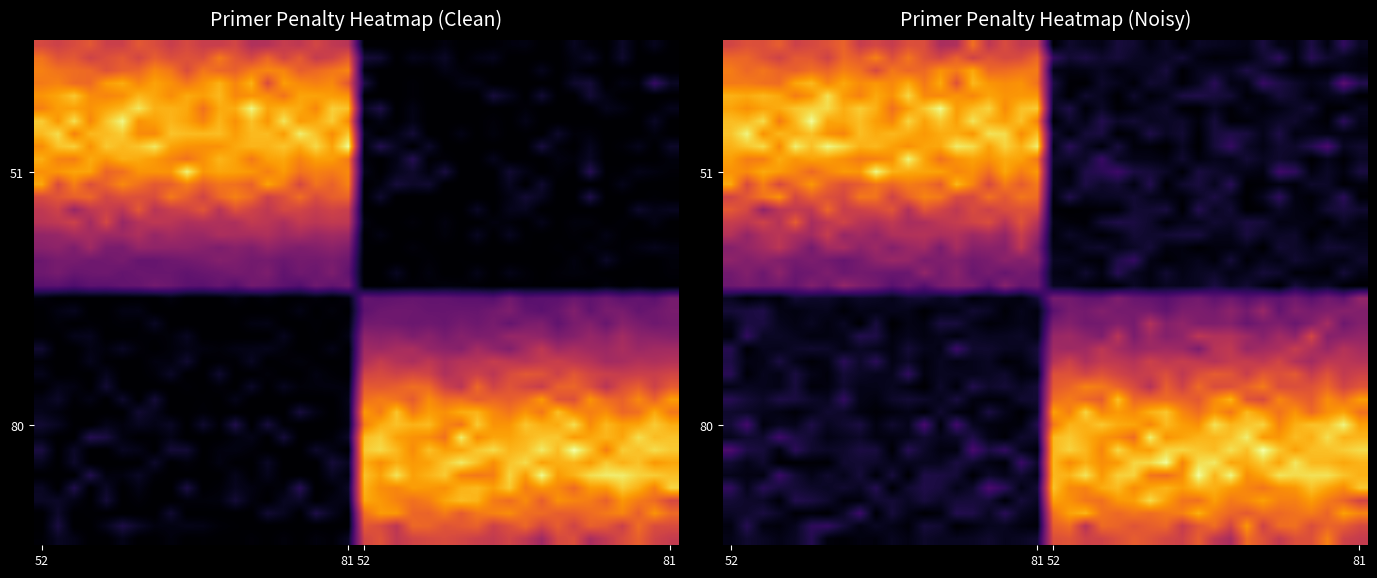

How many data points does each series have?

40